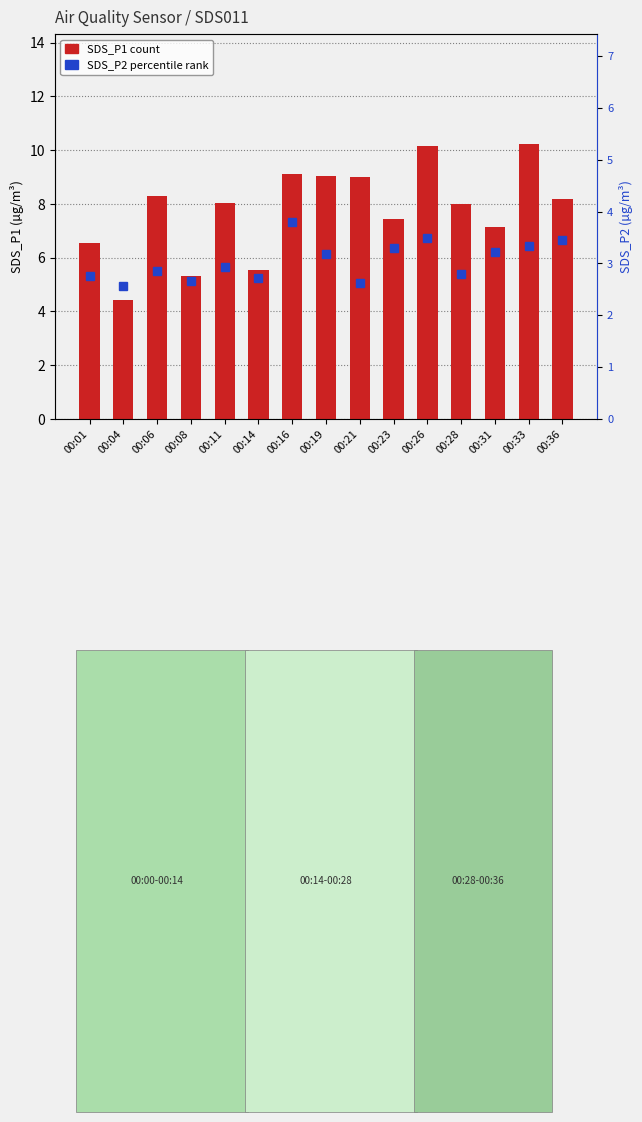

What is the change in value from 00:01 to 00:26?

+3.6